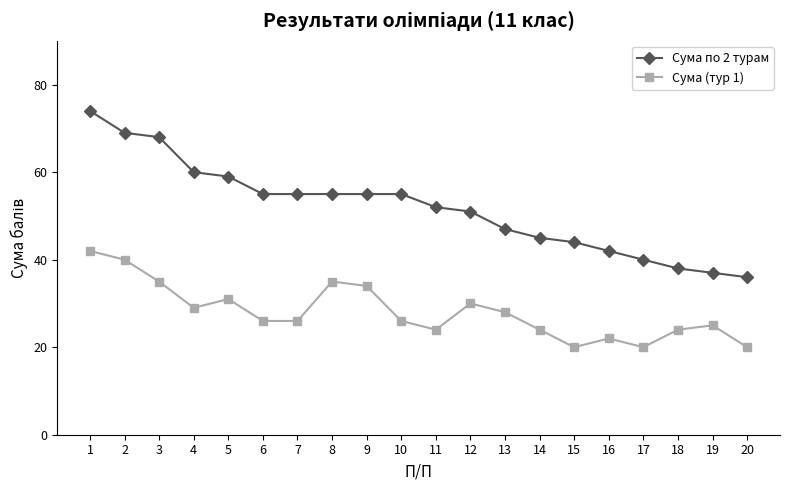

In Сума (тур 1), how many points are higher than both neighbors (excluding endpoints)?

5